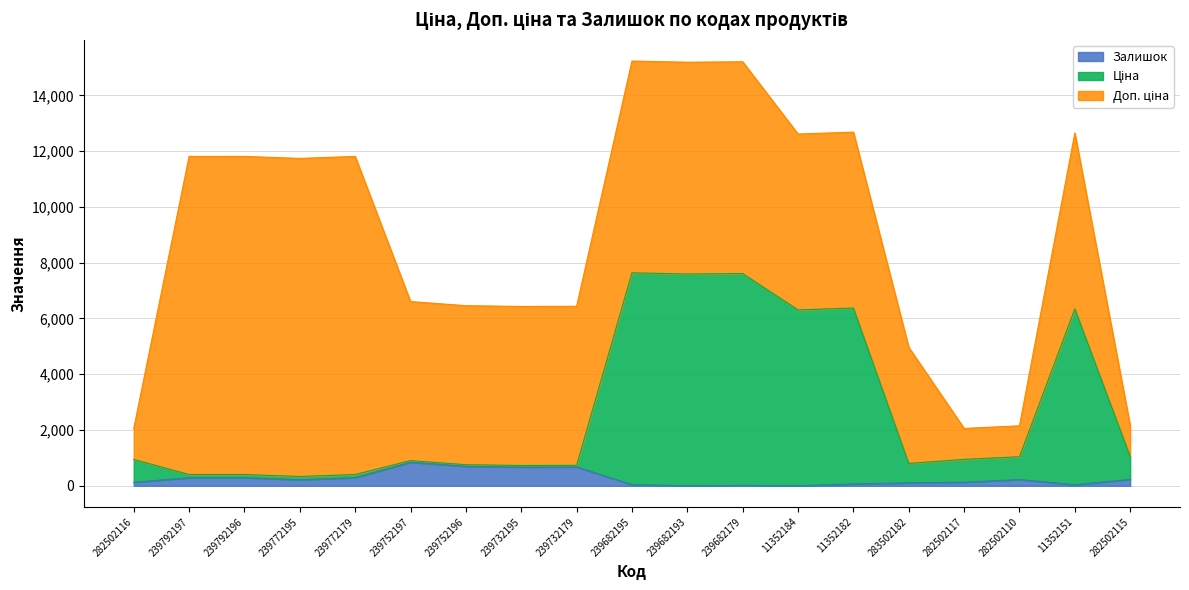

What is the highest value of the Залишок series?

845.0